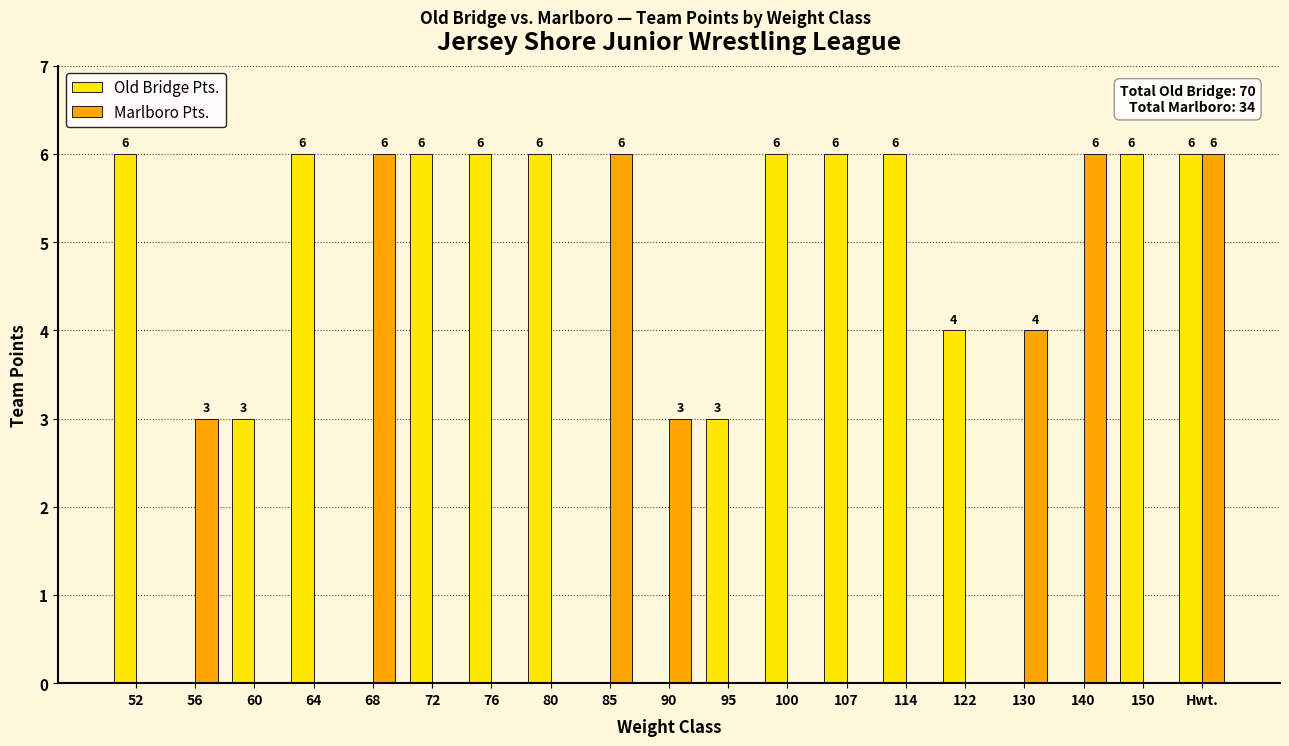

What is the total value across all series at Hwt.?

12